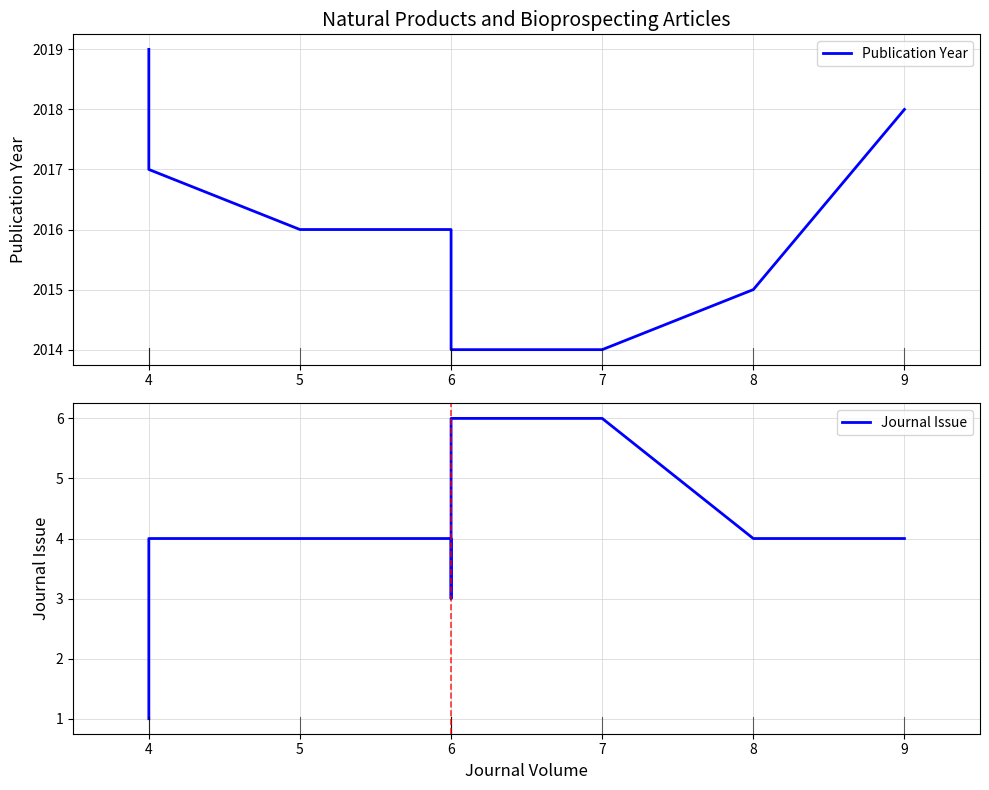

True or false: Journal Issue and Publication Year cross at least once.

False